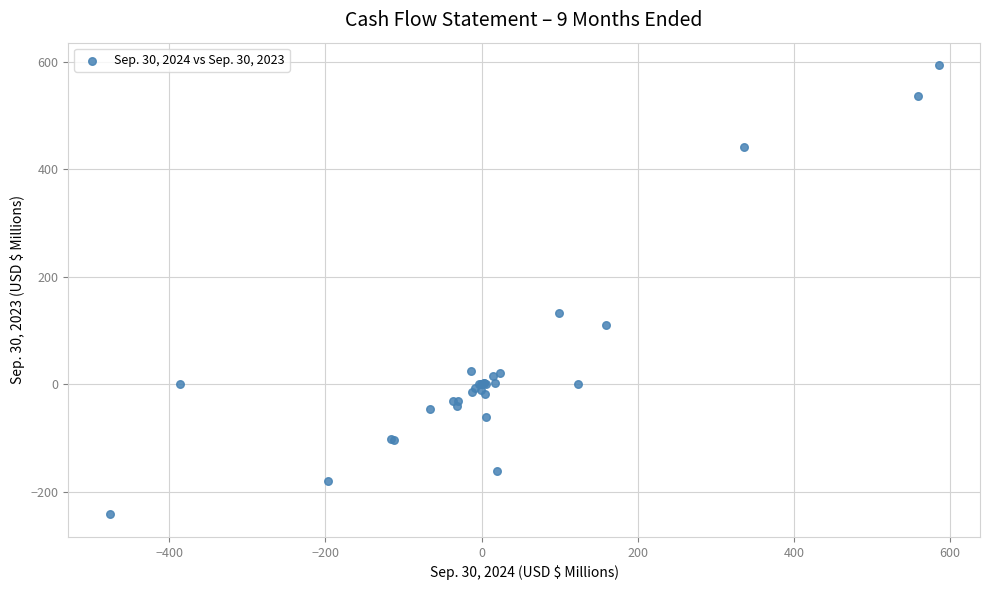

What Y value in the scatter plot is closest to 175?

132.5